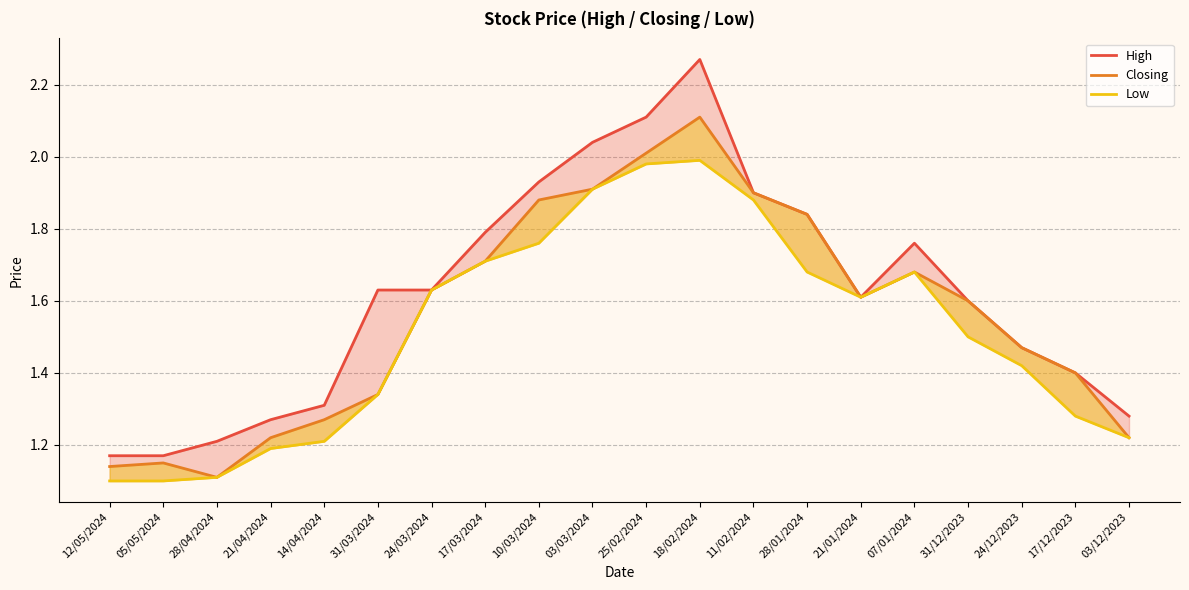

The value of Low at 03/12/2023 is 1.2. True or false?

True